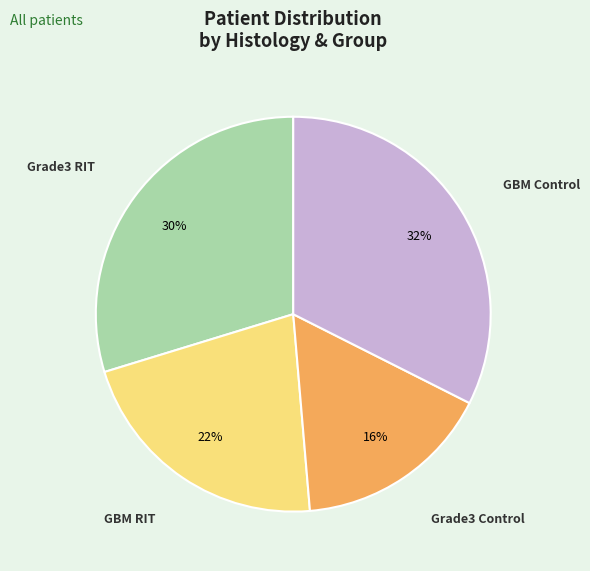

Is there any slice that represents more than half of the pie?

No